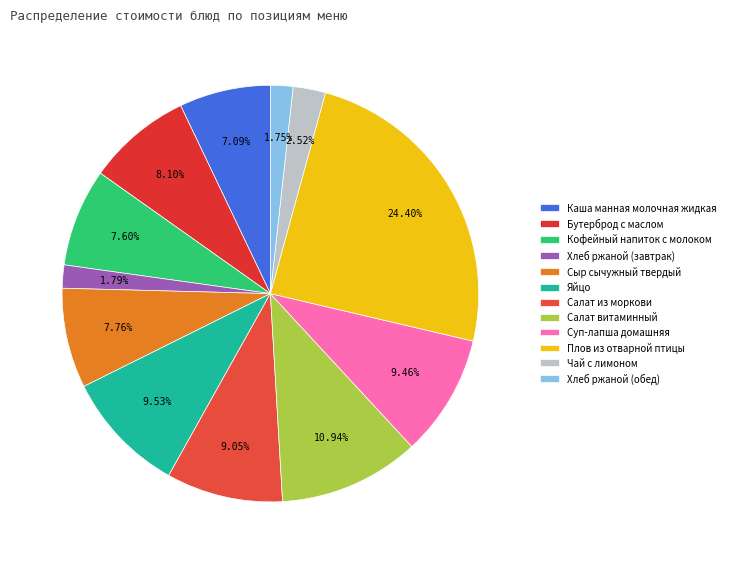

True or false: Каша манная молочная жидкая accounts for 12% of the total.

False